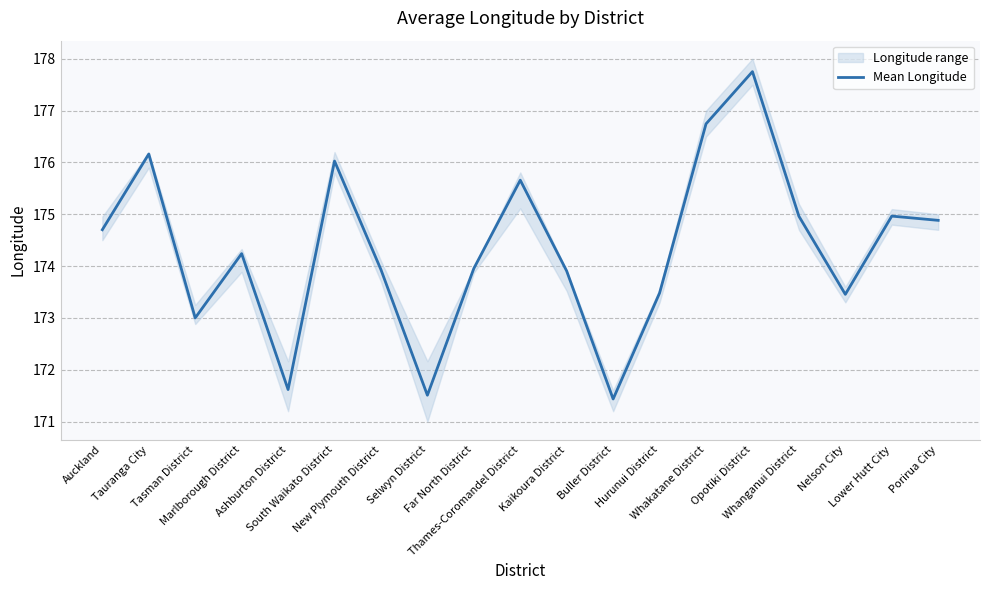

What is the label of the 19th point from the left?

Porirua City